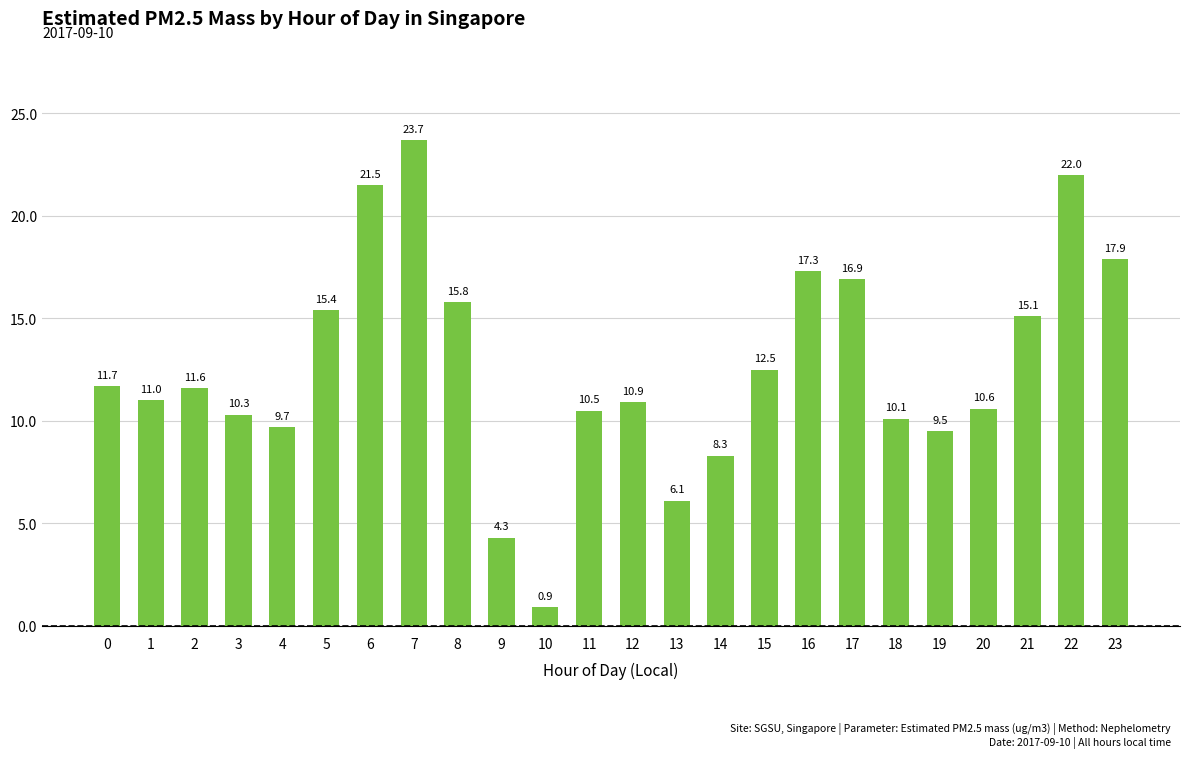

True or false: the data shows 16.1 at 12.

False